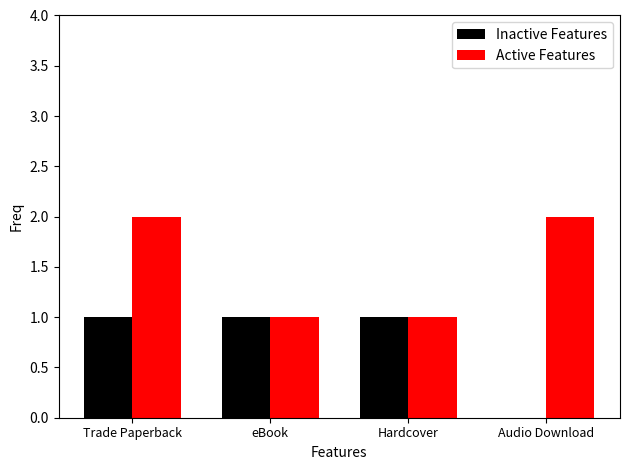

Is it true that Active Features equals 1 at eBook?

True